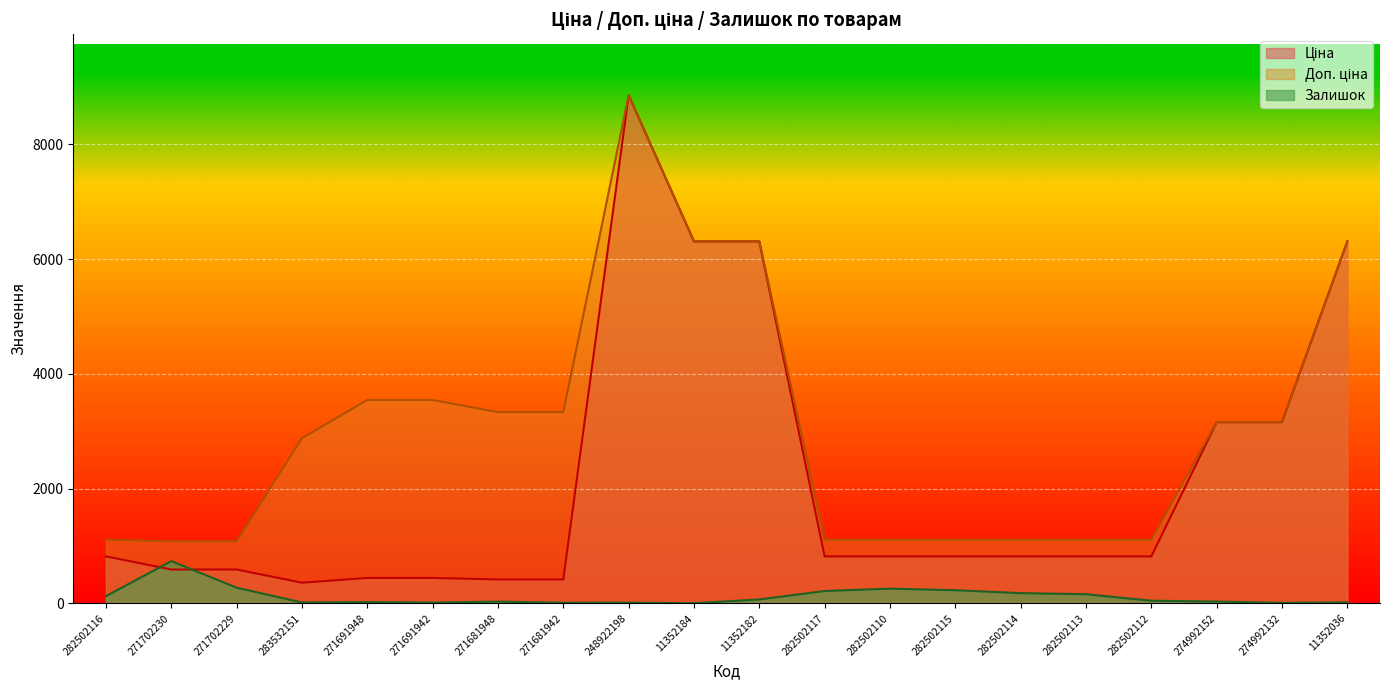

True or false: Залишок and Доп. ціна cross at least once.

False